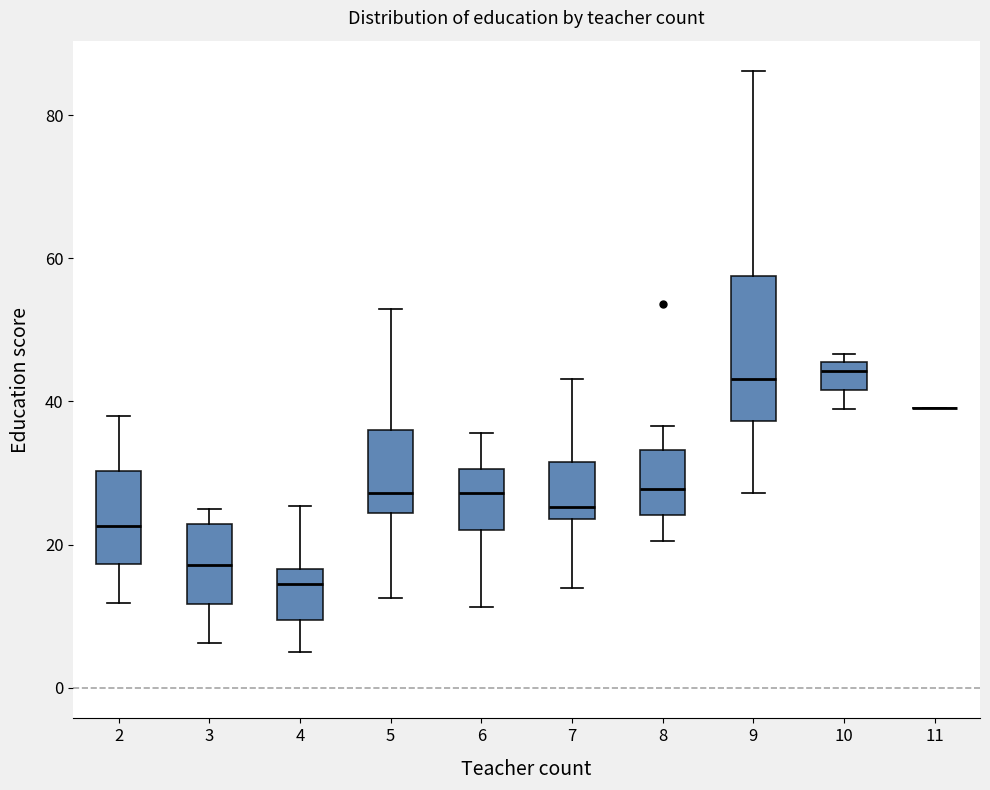

Reading left to right, transcribe this box plot: for each box, give where its median line is, the range the box spans, and where its two whiskers end, as read against the y-axis. The values are not printed on the chart, so give them approximately, as read against the axis.

2: median 22, box 18 to 30, whiskers 12 to 38
3: median 18, box 12 to 22, whiskers 6 to 24
4: median 14, box 10 to 16, whiskers 4 to 26
5: median 28, box 24 to 36, whiskers 12 to 52
6: median 28, box 22 to 30, whiskers 12 to 36
7: median 26, box 24 to 32, whiskers 14 to 44
8: median 28, box 24 to 34, whiskers 20 to 36
9: median 44, box 38 to 58, whiskers 28 to 86
10: median 44, box 42 to 46, whiskers 38 to 46 (just above the box's upper edge)
11: box collapsed to a line at 40, whiskers 40 to 40